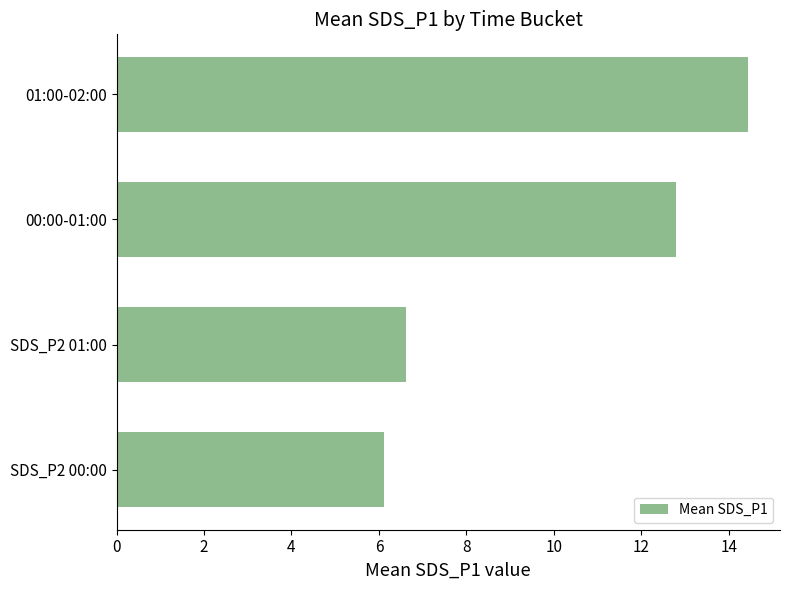

What is the change in value from SDS_P2 01:00 to 01:00-02:00?

+7.8